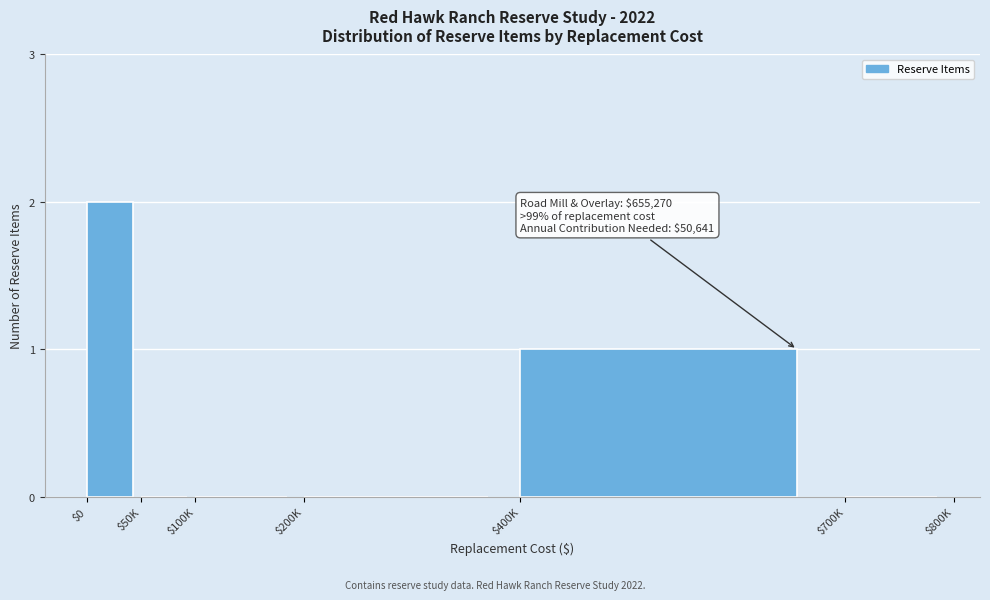

Is it true that the value at $700K is -1?

False